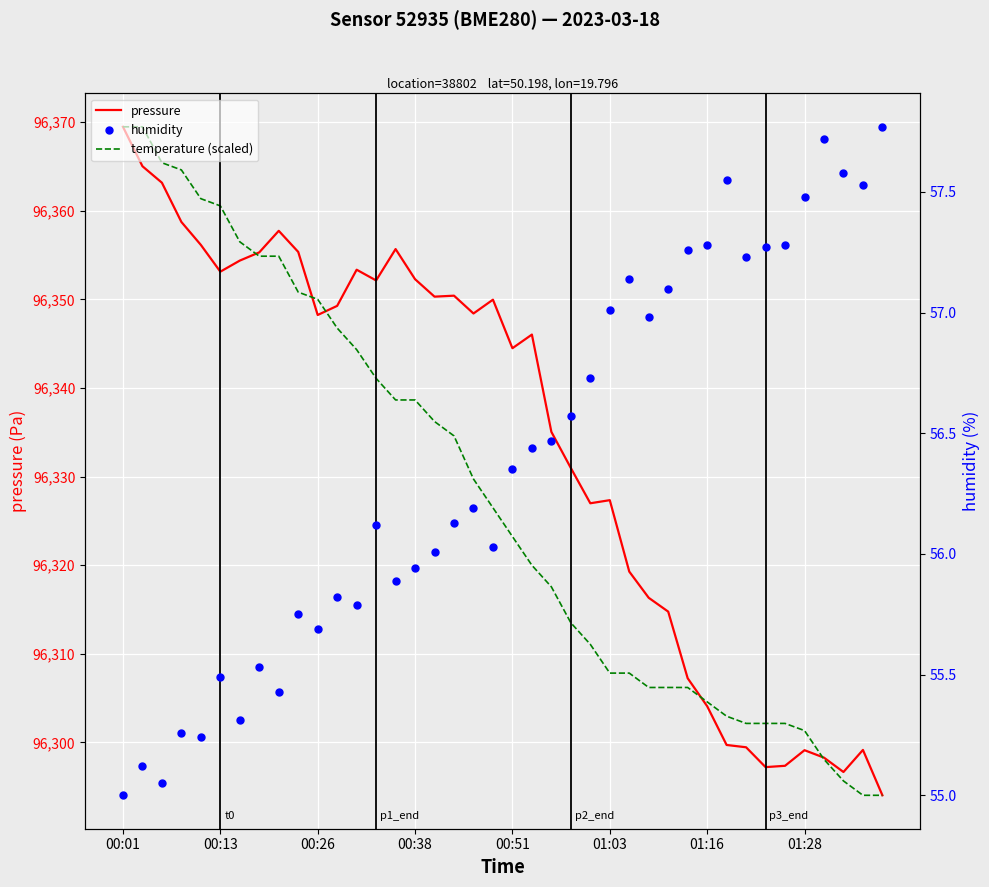

Where is temperature (scaled) nearest to the value 96331?

18